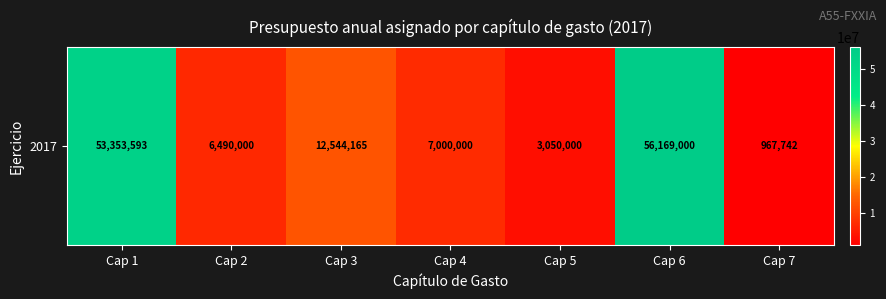

Reading left to right, transcribe all the data shown in this chart.

53353593.2	6490000.0	12544164.9	7000000.0	3050000.0	56169000.0	967741.9